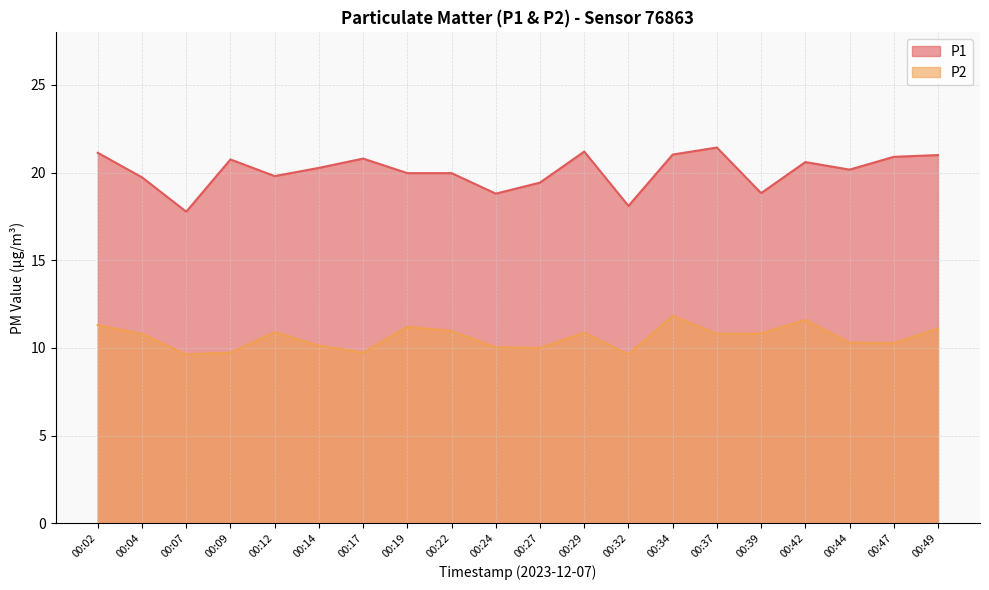

What is the average value of the P2 series?

10.6